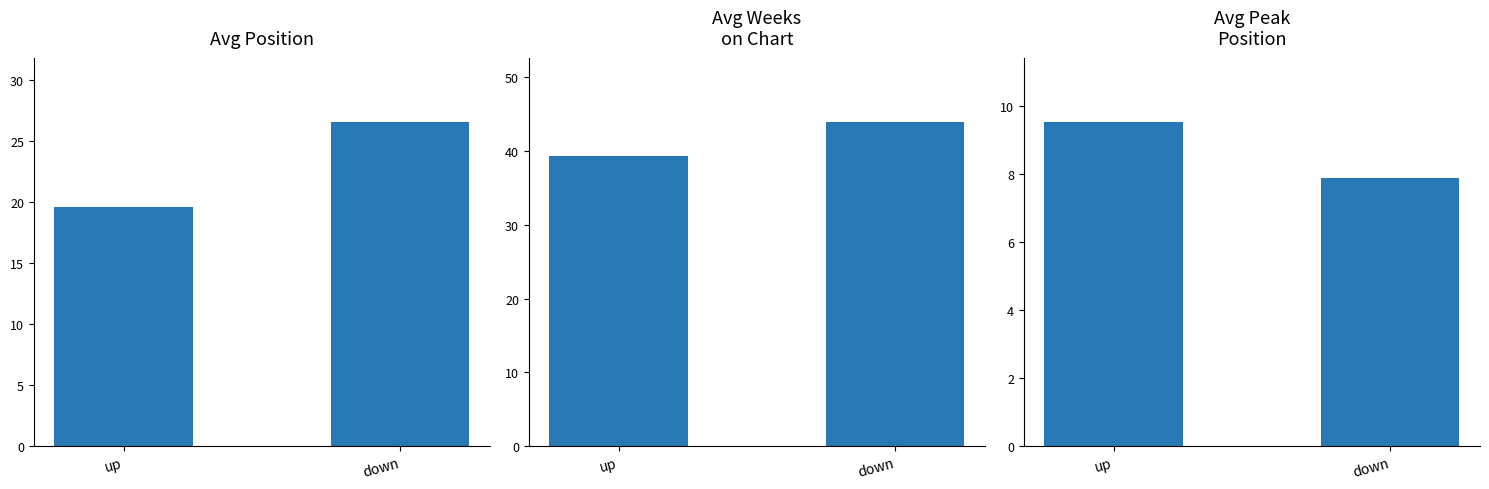

What are all the series names shown in the legend?

Avg Position, Avg Weeks
on Chart, Avg Peak
Position